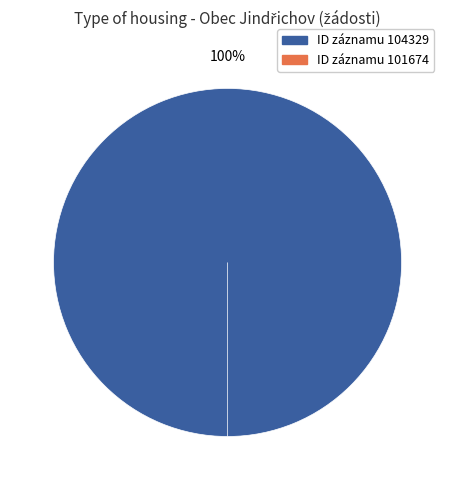

Which category has the biggest portion of the pie?

104329